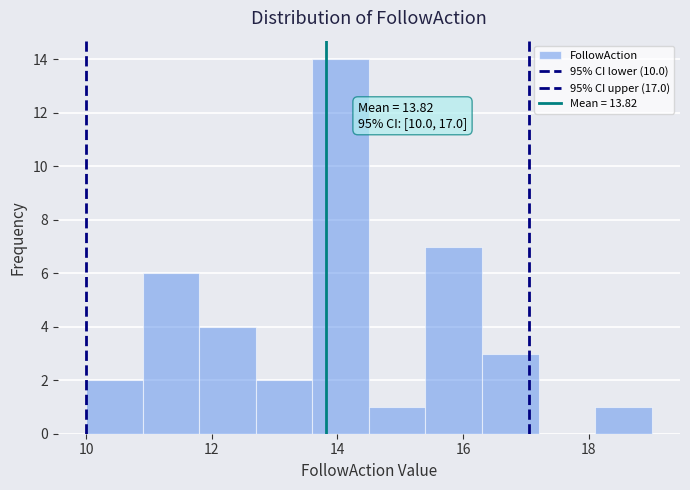

Over which range of the x-axis is the bar tallest?

13.6 to 14.5